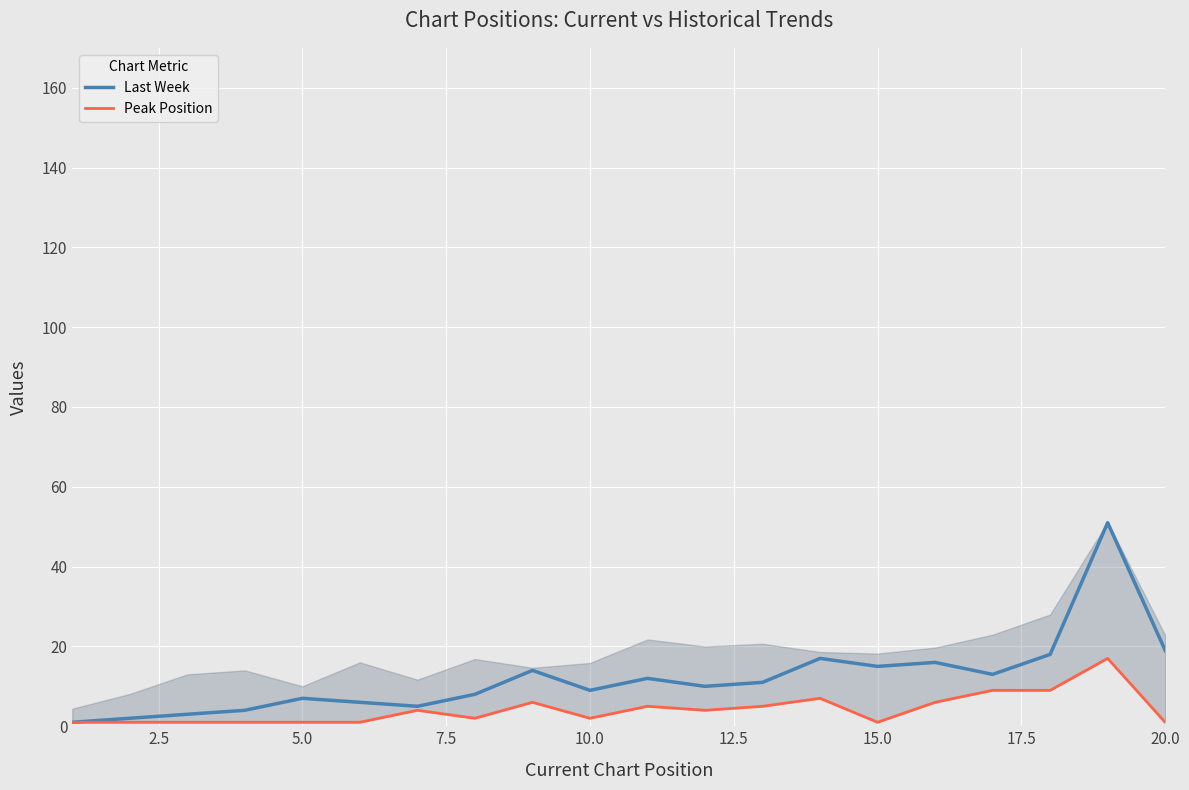

Which series has the widest spread of values?

Last Week